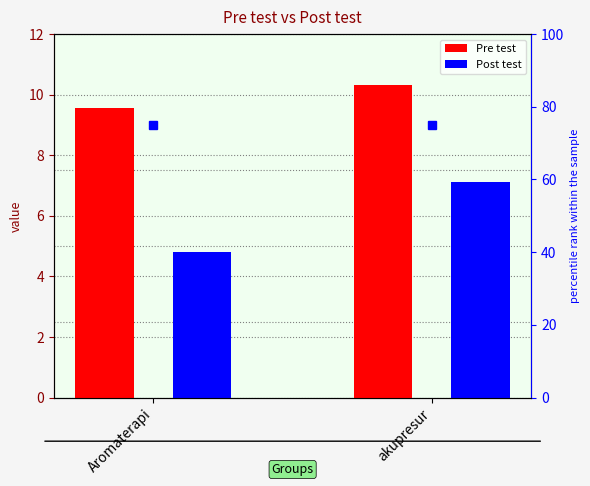

What is the label of the 2nd bar from the left?

akupresur